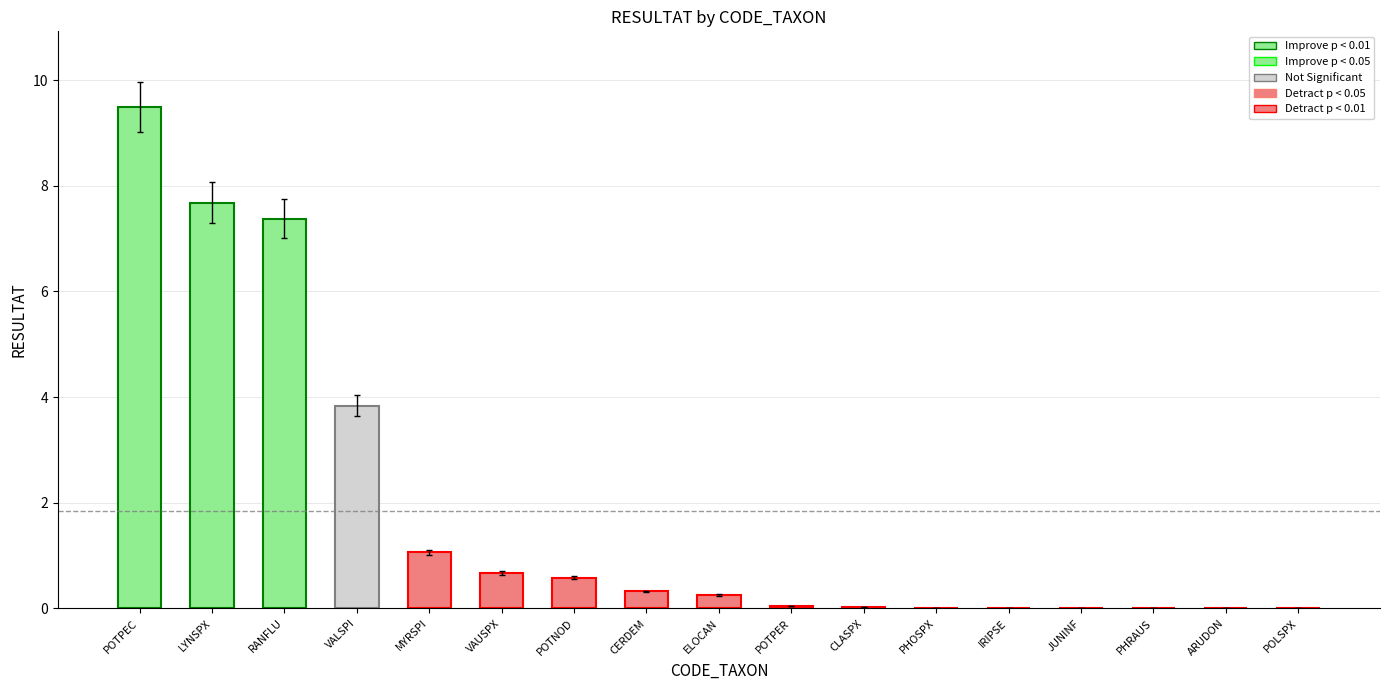

What is the average value?

1.9